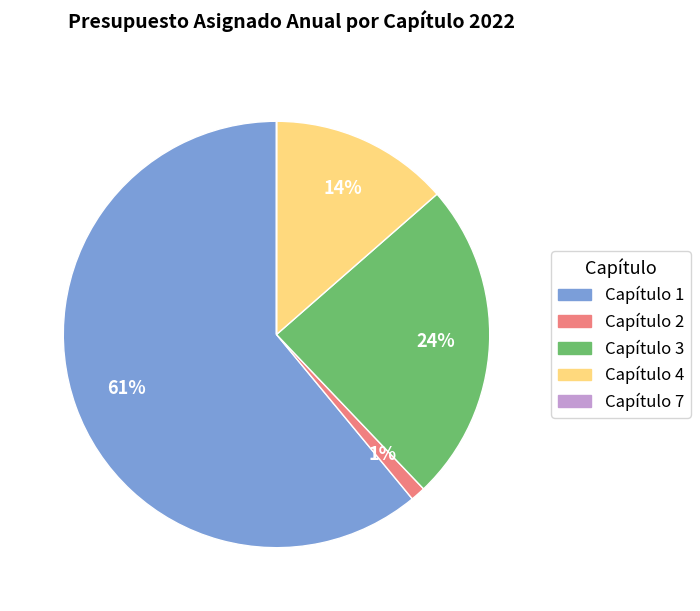

What is the largest slice in the pie chart?

Capítulo 1